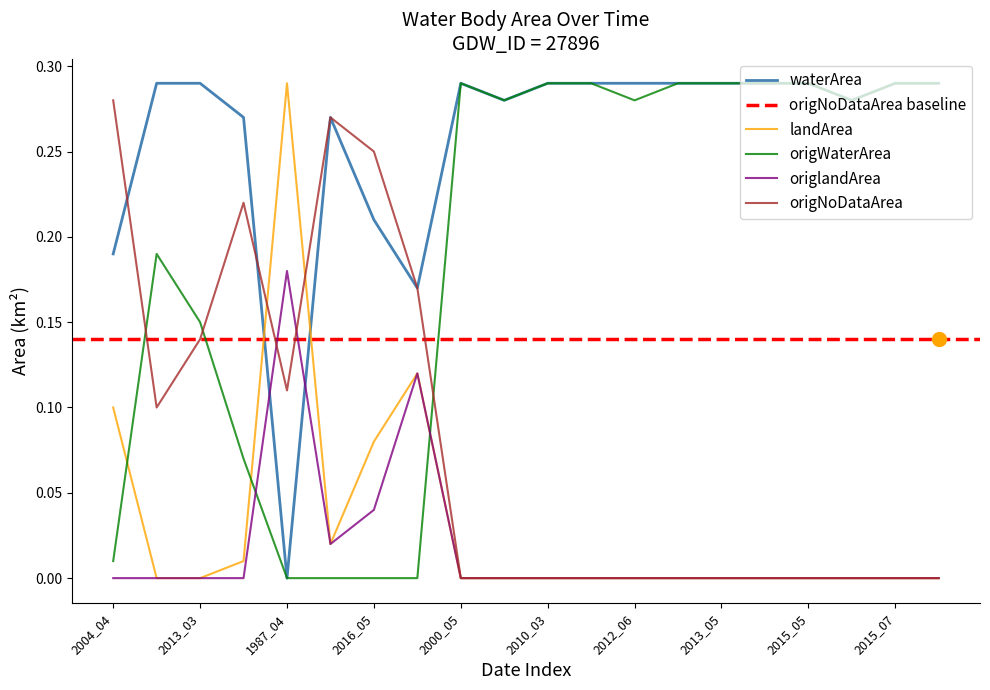

Which series has the largest range (max minus min)?

waterArea